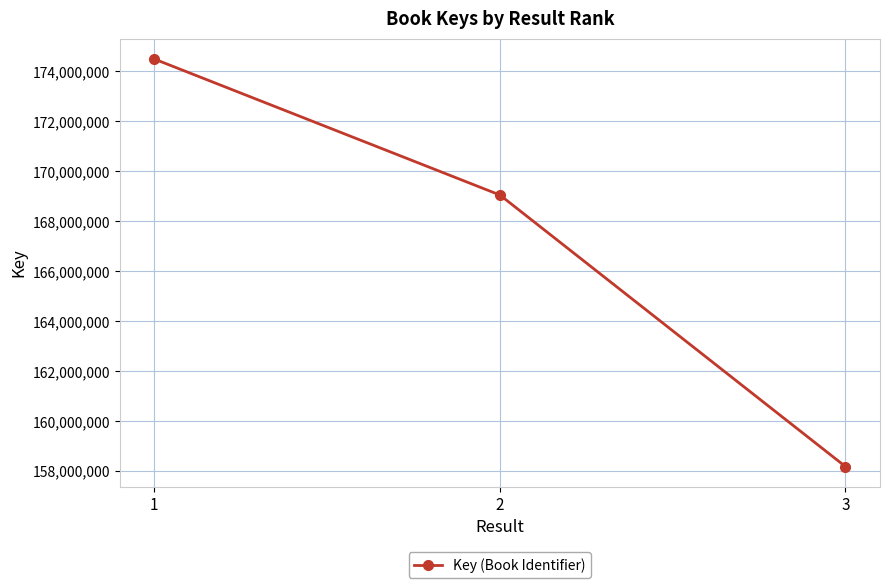

Reading left to right, what are all the values shown in this chart?

174497524	169054139	158181287